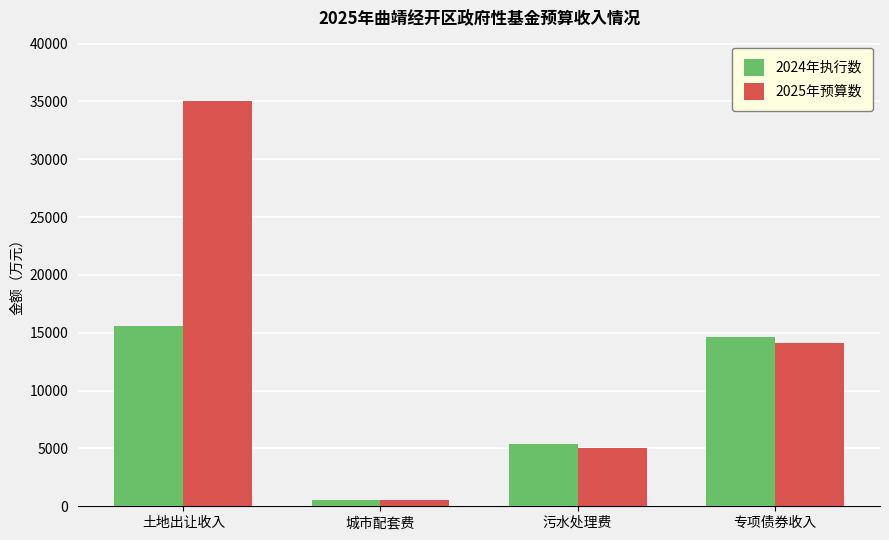

How many values in the 2024年执行数 series are below 14597?

2